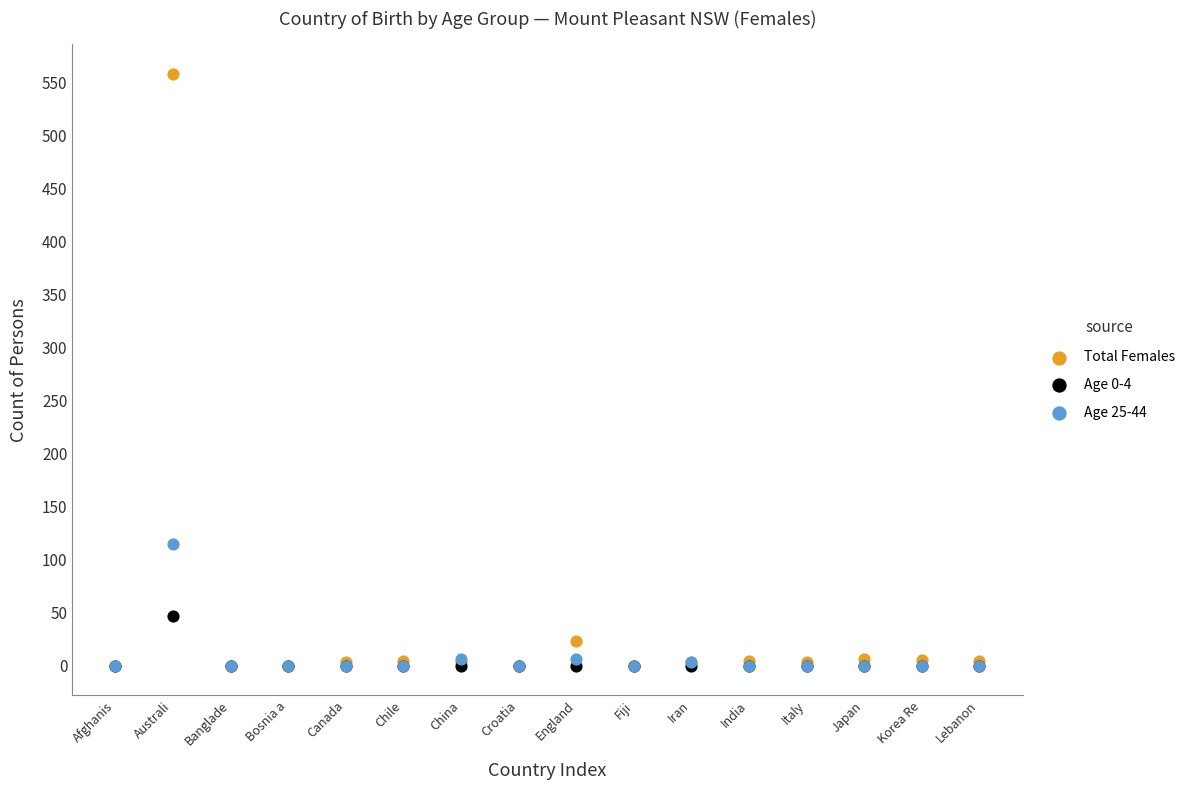

In the Total Females series, what Y value is closest to 279?

23